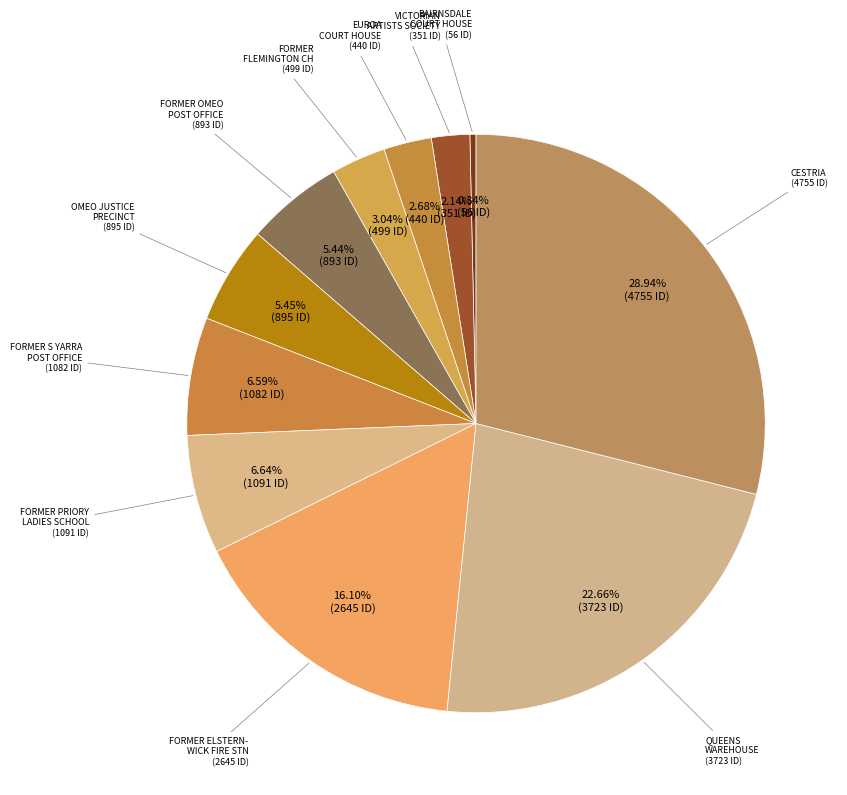

Count the number of slices in the pie.

11